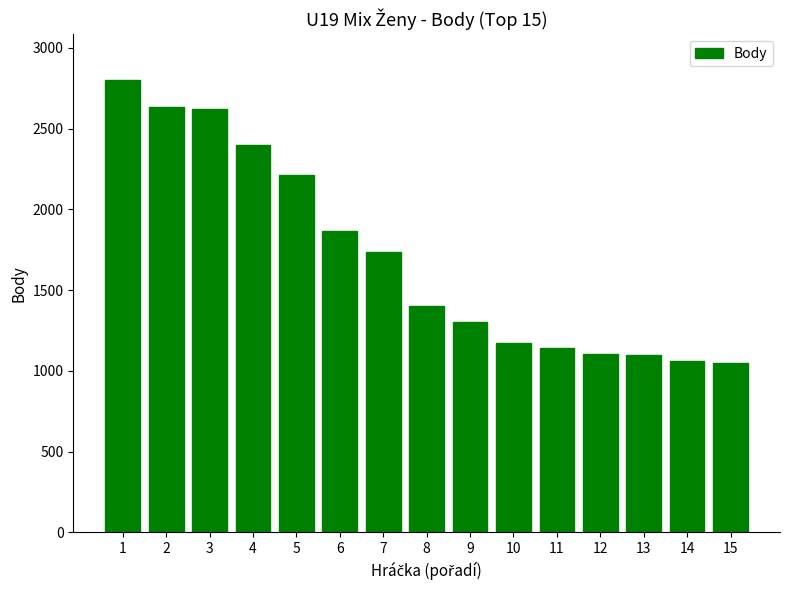

How many distinct data groups are displayed?

1